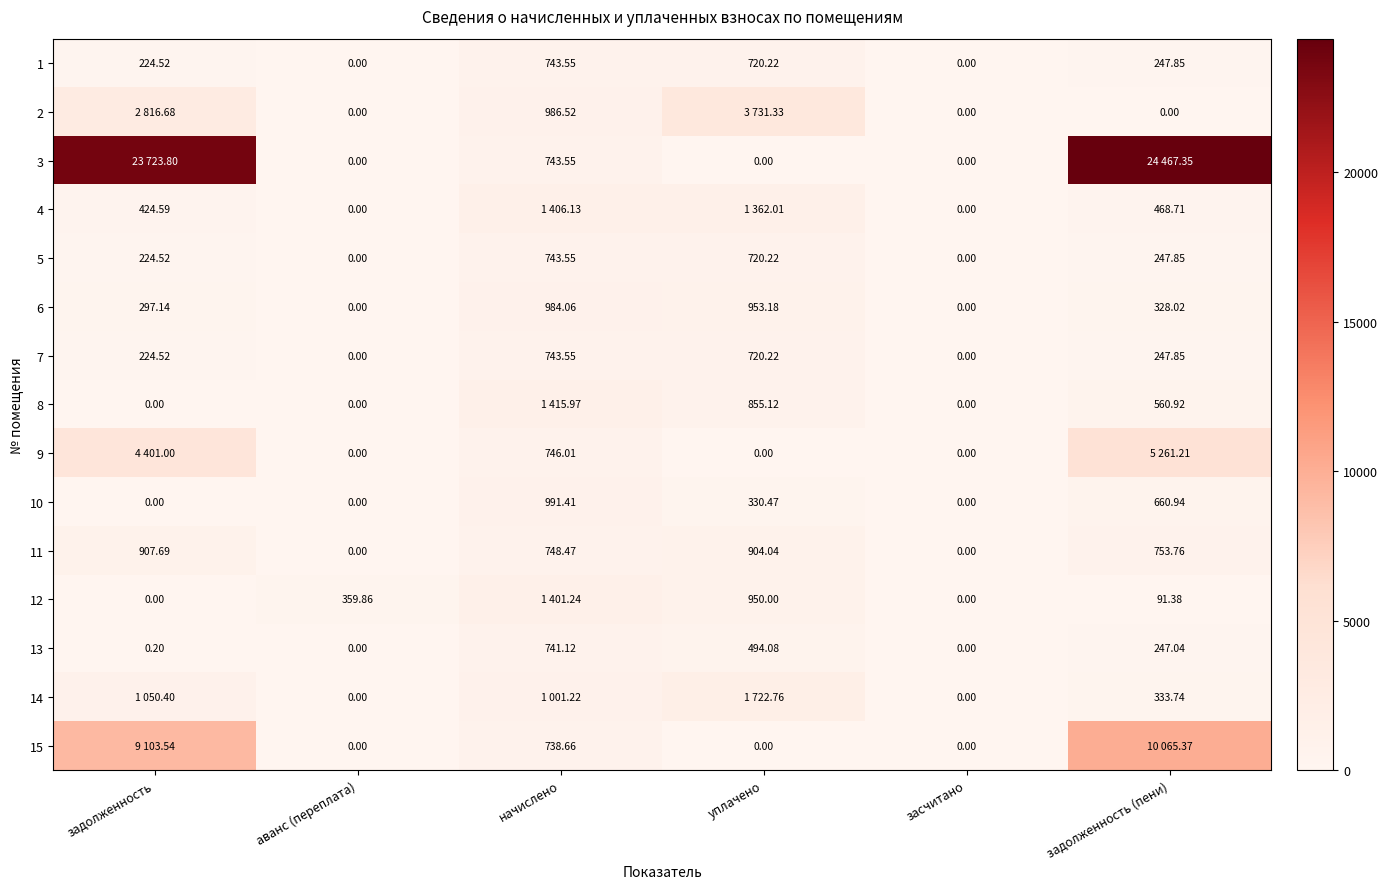

The 14 series shows 0.0 at засчитано. True or false?

True